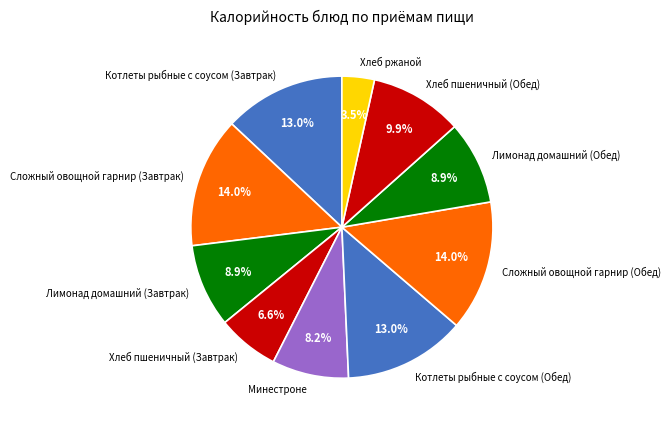

Which has a higher value, Хлеб ржаной or Лимонад домашний (Обед)?

Лимонад домашний (Обед)